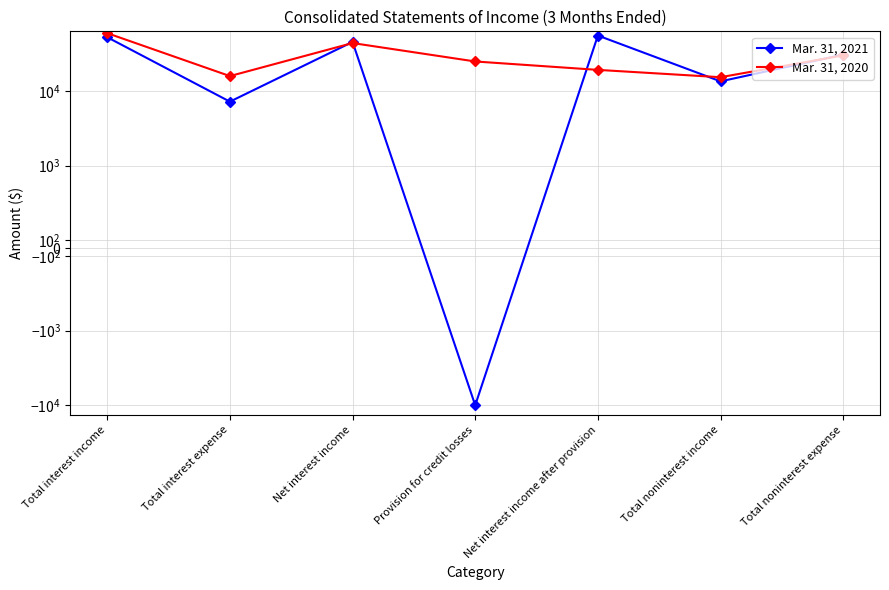

True or false: Mar. 31, 2021 has a value of 56452 at Net interest income after provision.

True